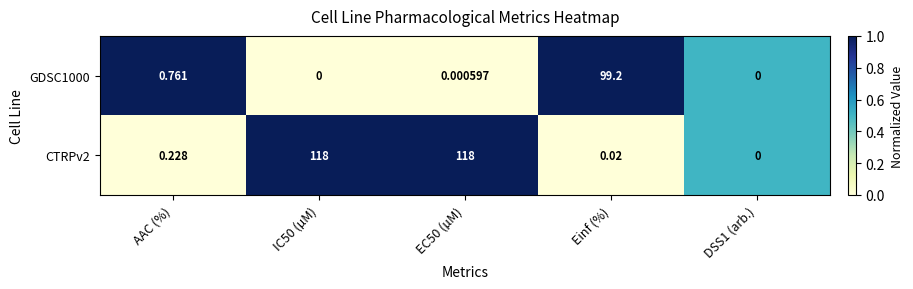

At which label is GDSC1000 closest to 49?

AAC (%)